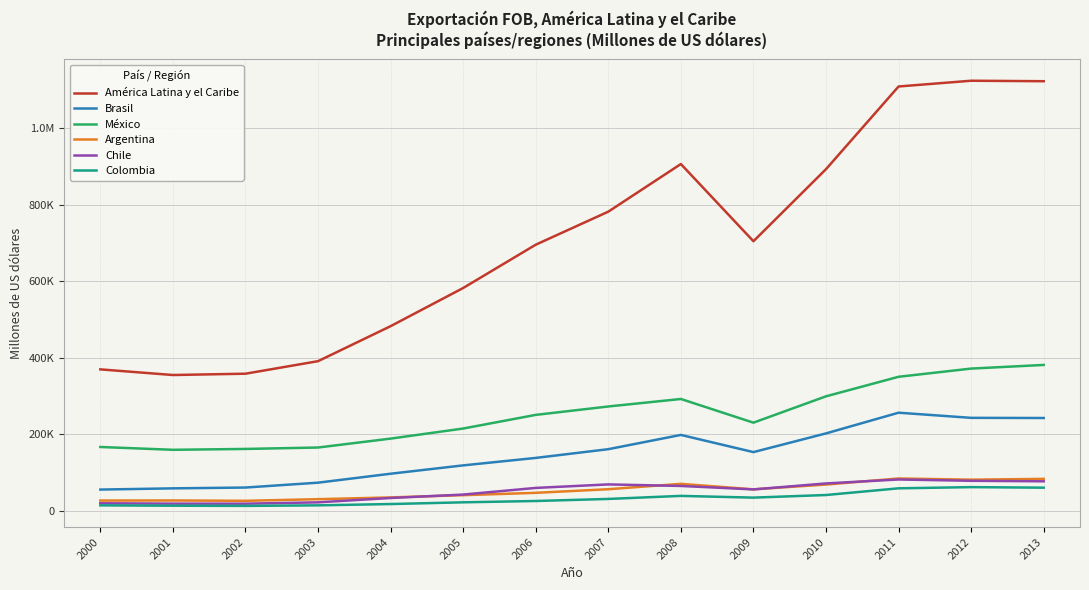

In Chile, how many points are higher than both neighbors (excluding endpoints)?

2